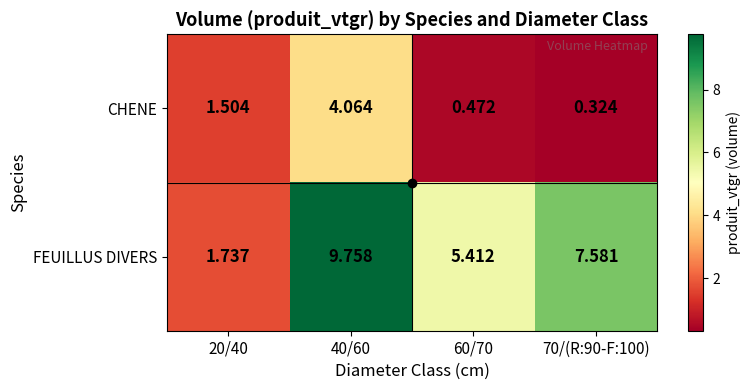

Which series has the largest range (max minus min)?

FEUILLUS DIVERS